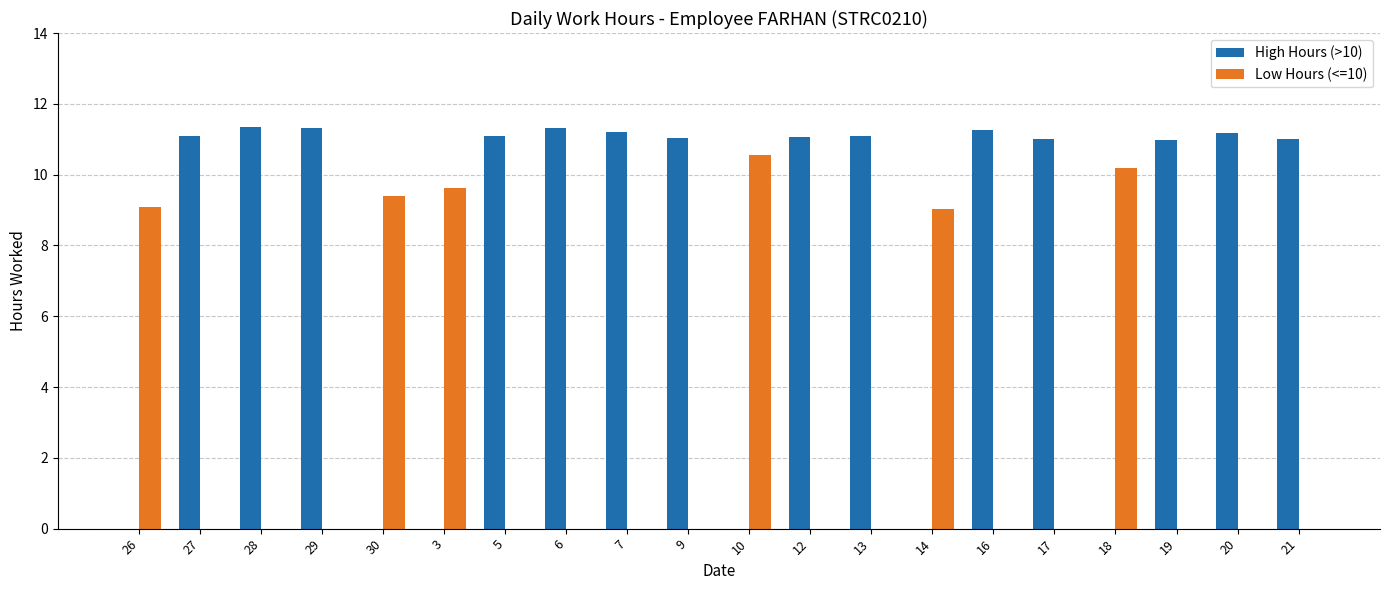

What is the sum of all High Hours (>10) values?

156.0